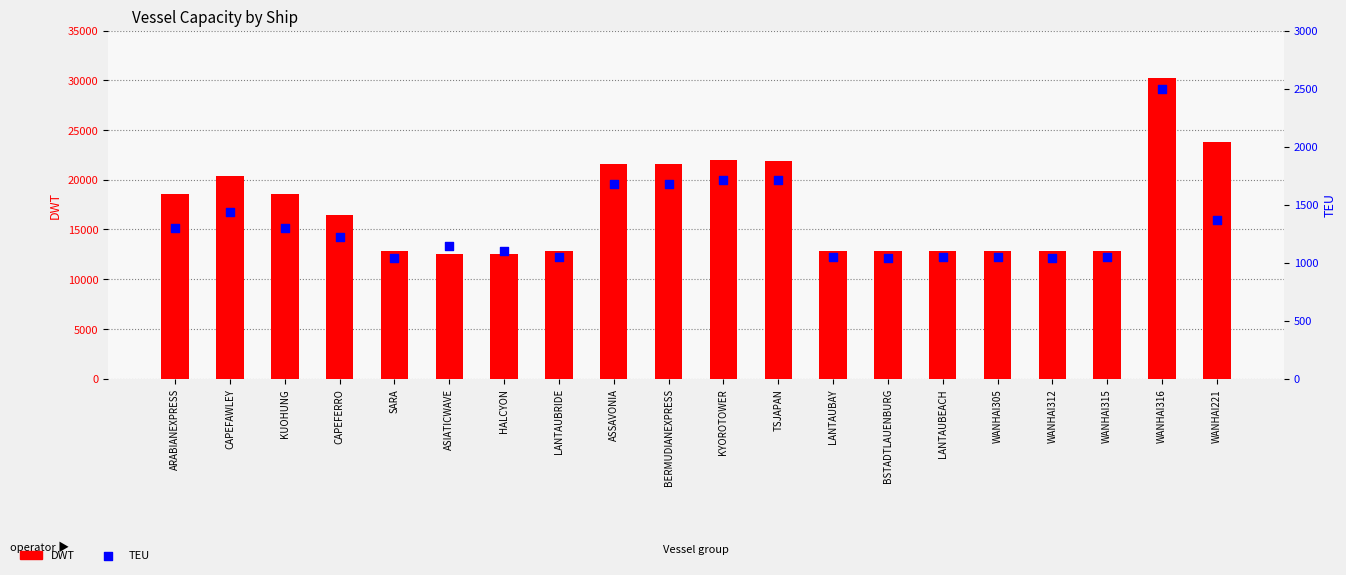

What are all the series names shown in the legend?

DWT, TEU